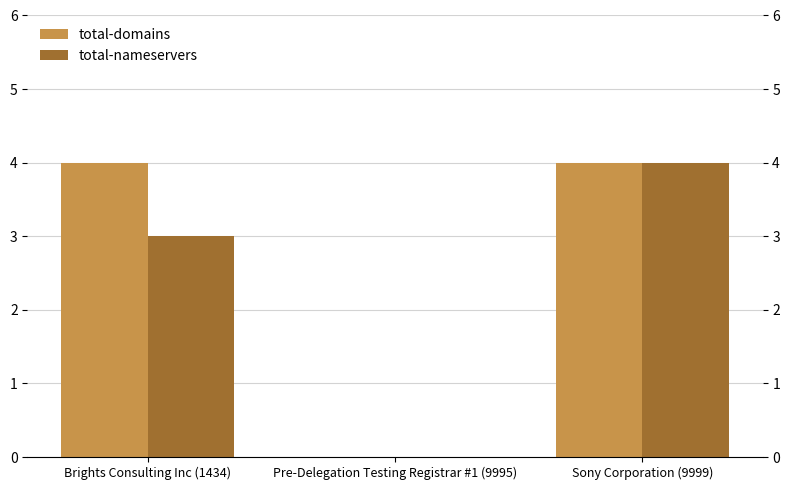

At which category is the sum across all series the highest?

Sony Corporation (9999)